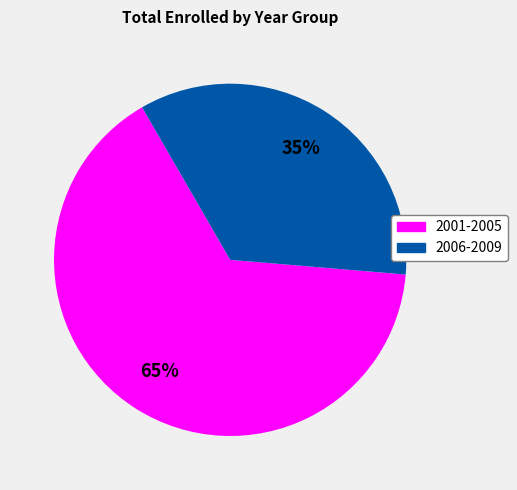

How many slices are in this pie chart?

2